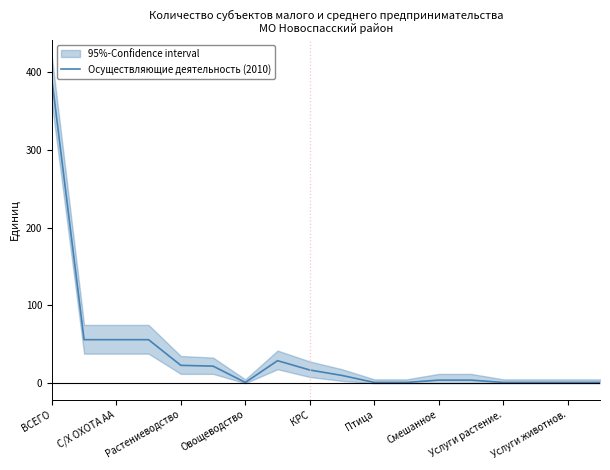

Reading left to right, transcribe all the data shown in this chart.

391	56	56	56	23	22	1	29	17	10	1	1	4	4	1	1	1	1